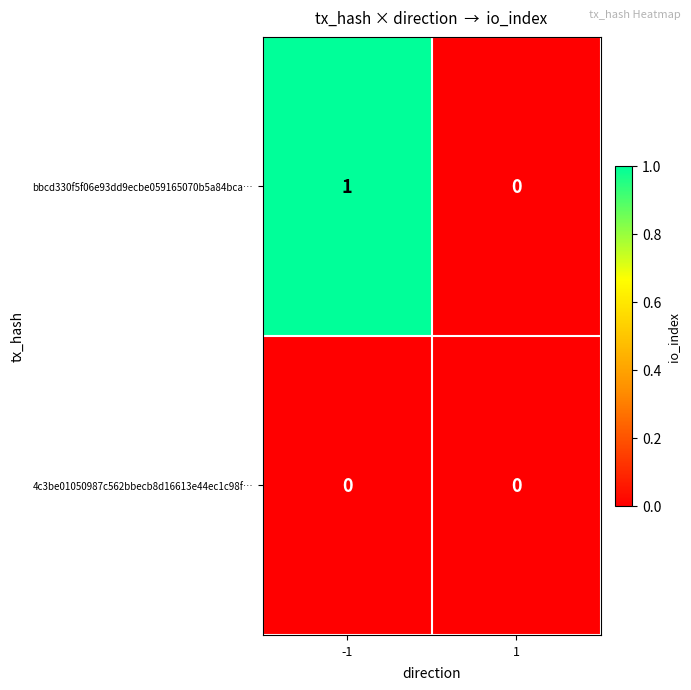

Between -1 and 1, which series saw the biggest shift?

bbcd330f5f06e93dd9ecbe059165070b5a84bca…